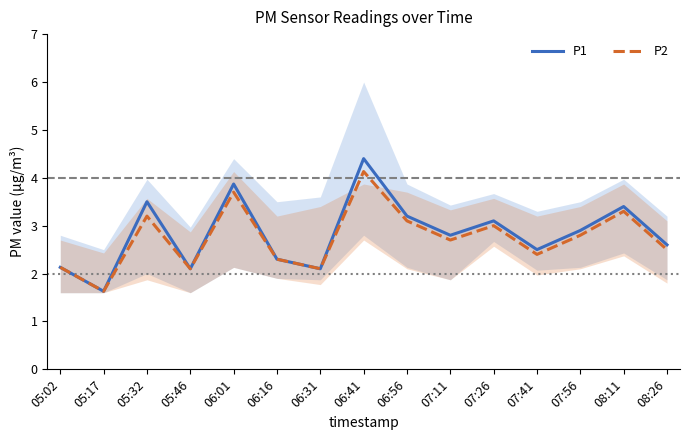

What are all the series names shown in the legend?

P1, P2